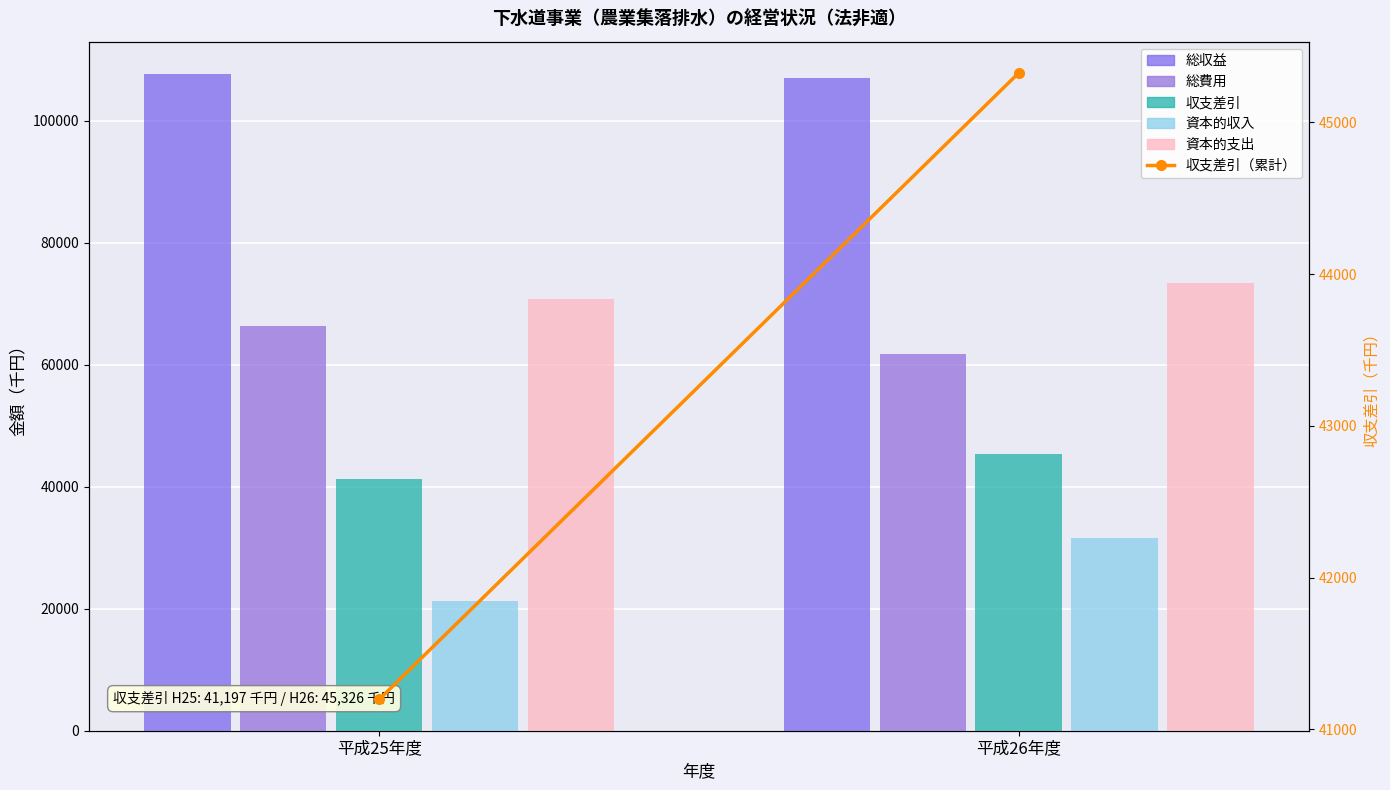

What position from the left is 平成26年度?

2